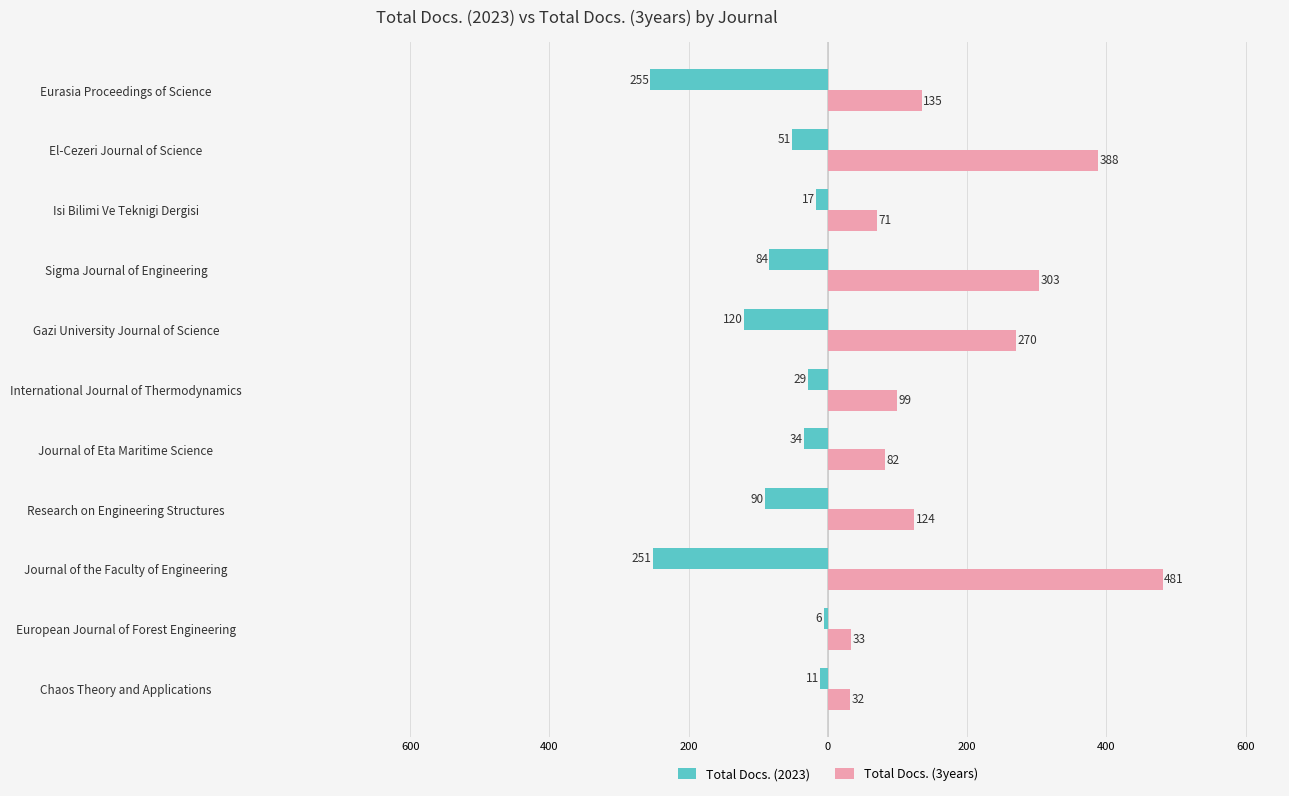

Rank the series by their maximum value, from lowest to highest.

Total Docs. (2023), Total Docs. (3years)